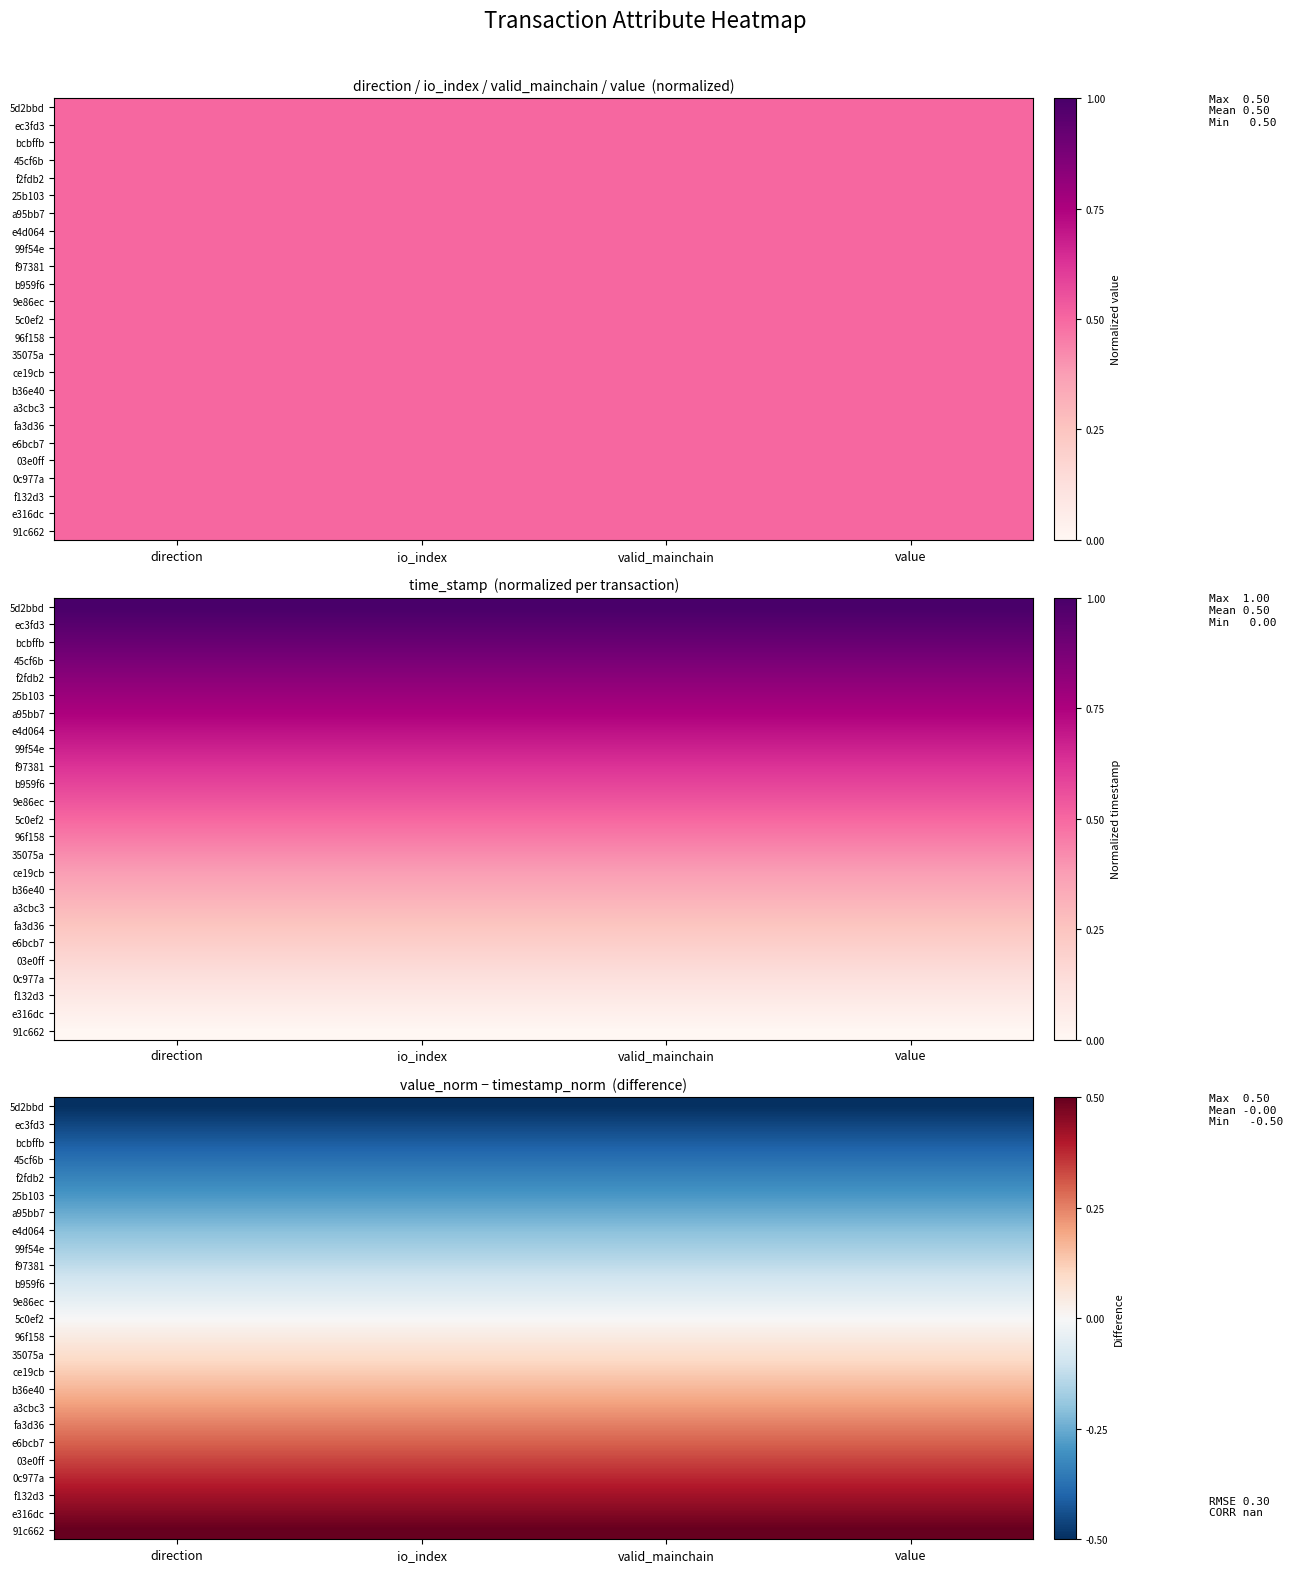

Which series changed the most between io_index and value?

5d2bbd